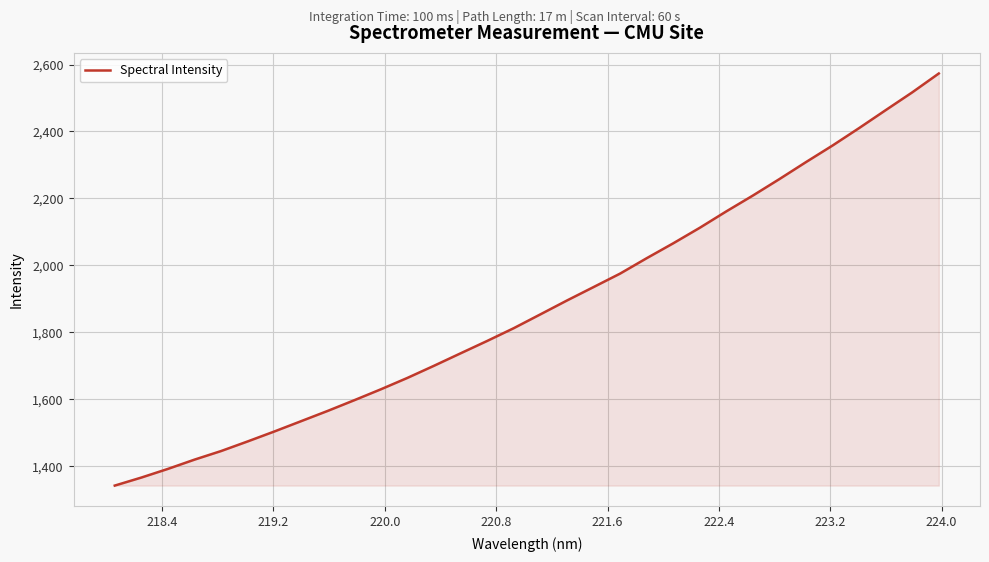

What is the greatest value displayed?

2573.3